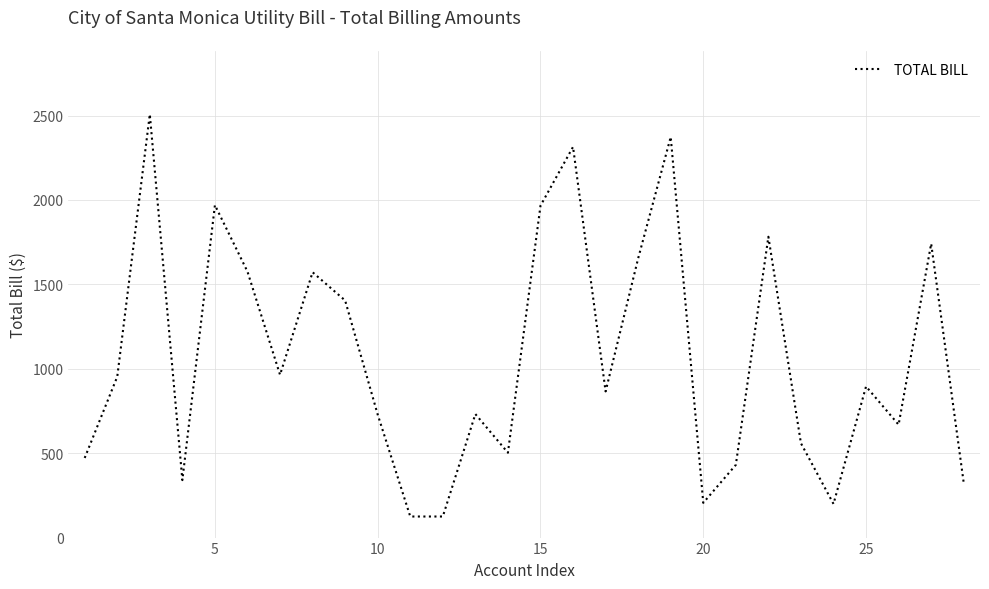

What is the maximum value shown in the chart?

2507.6